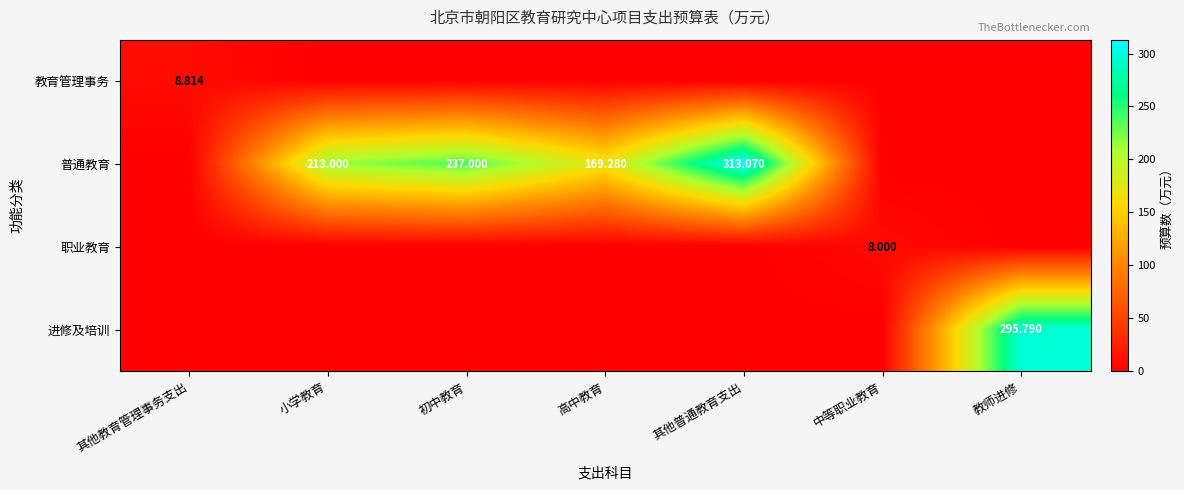

Which category has the highest value in the 普通教育 series?

其他普通教育支出